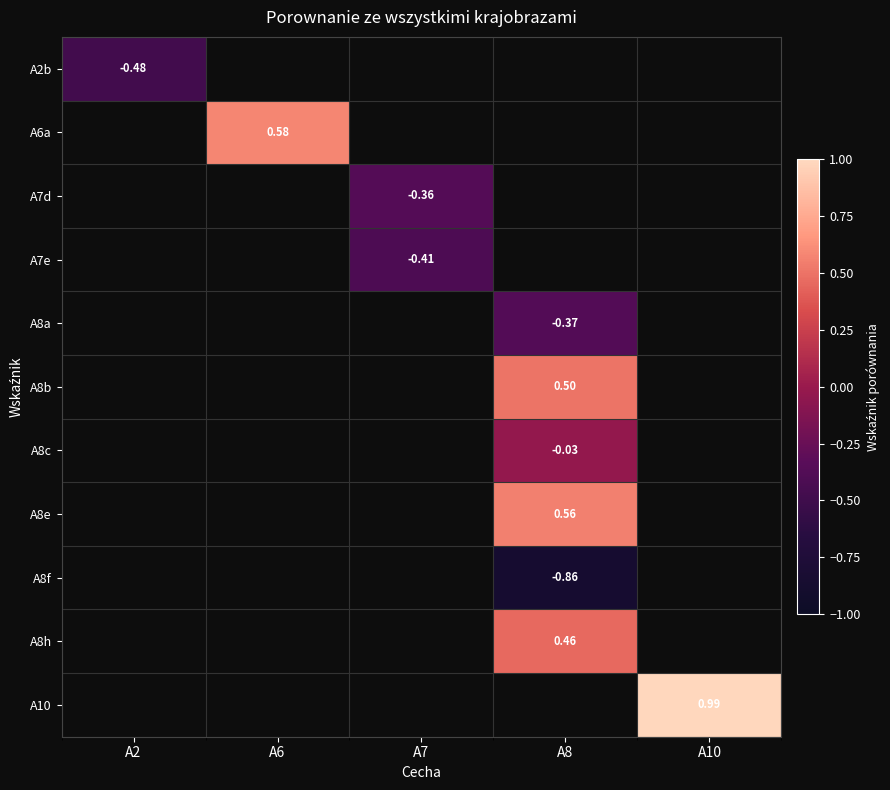

At how many categories does at least one series exceed 0?

3